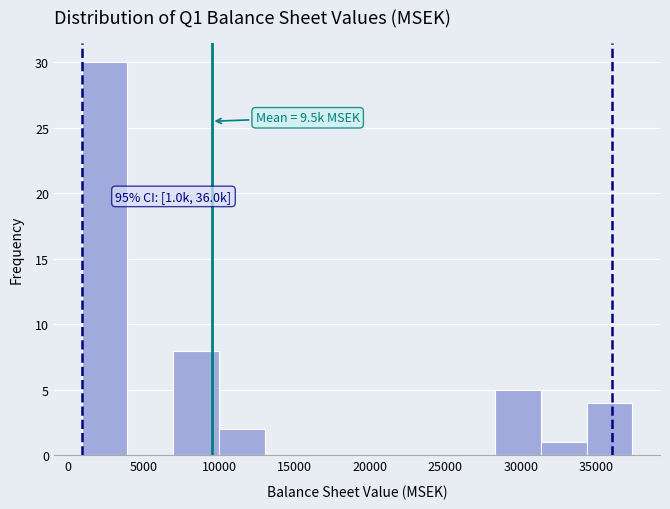

Over which range of the x-axis is the bar tallest?

1000 to 4000